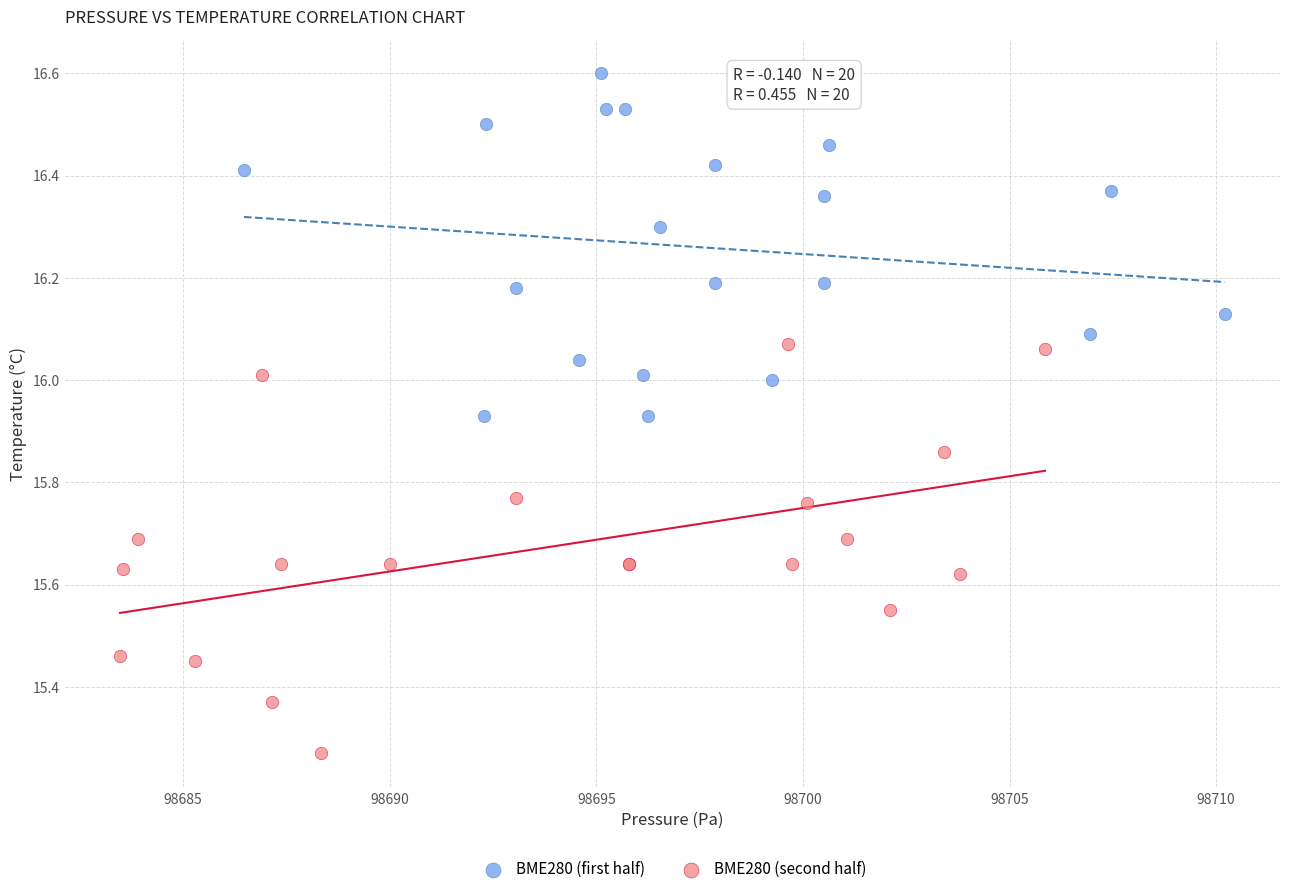

Which series has the widest spread of Y values?

BME280 (second half)